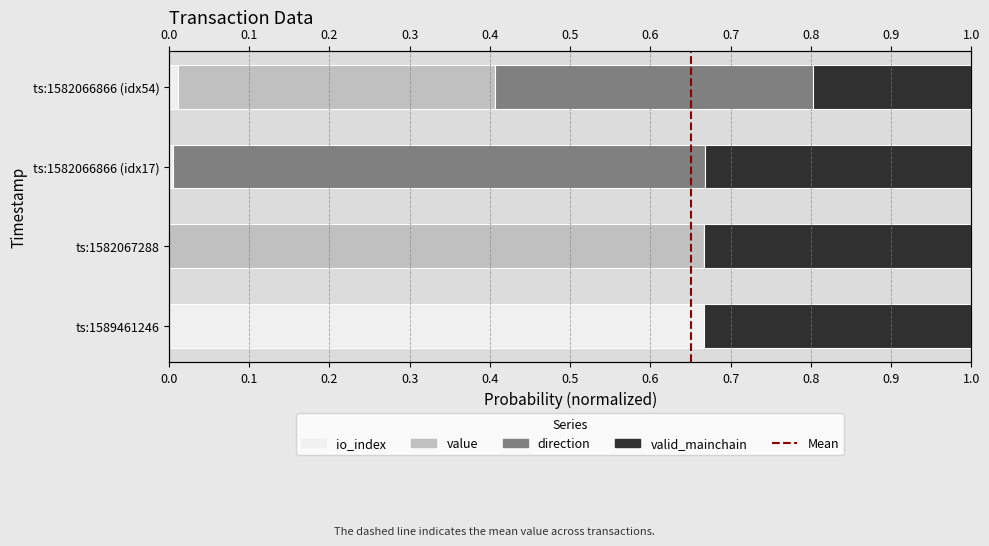

Are the bars horizontal?

Yes